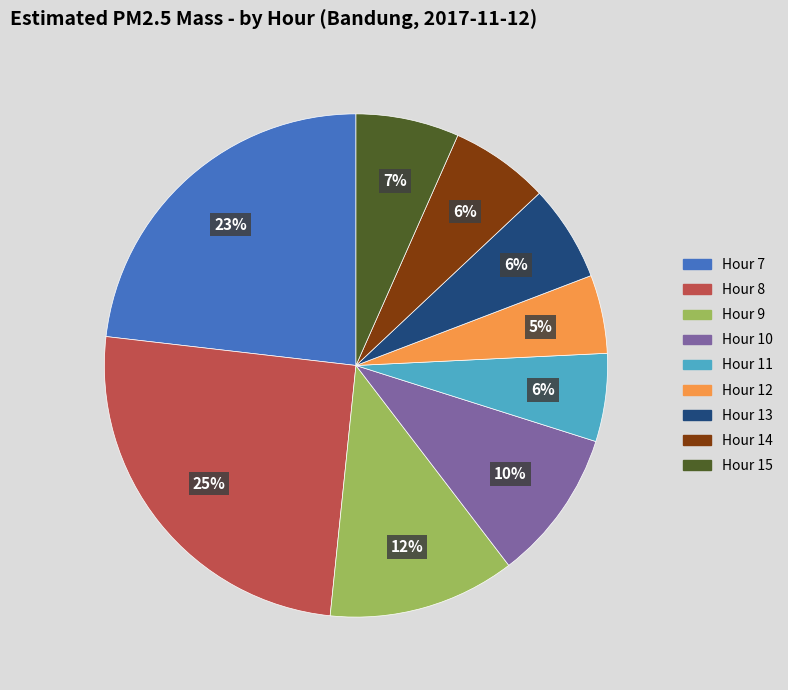

What is the largest slice in the pie chart?

Hour 8